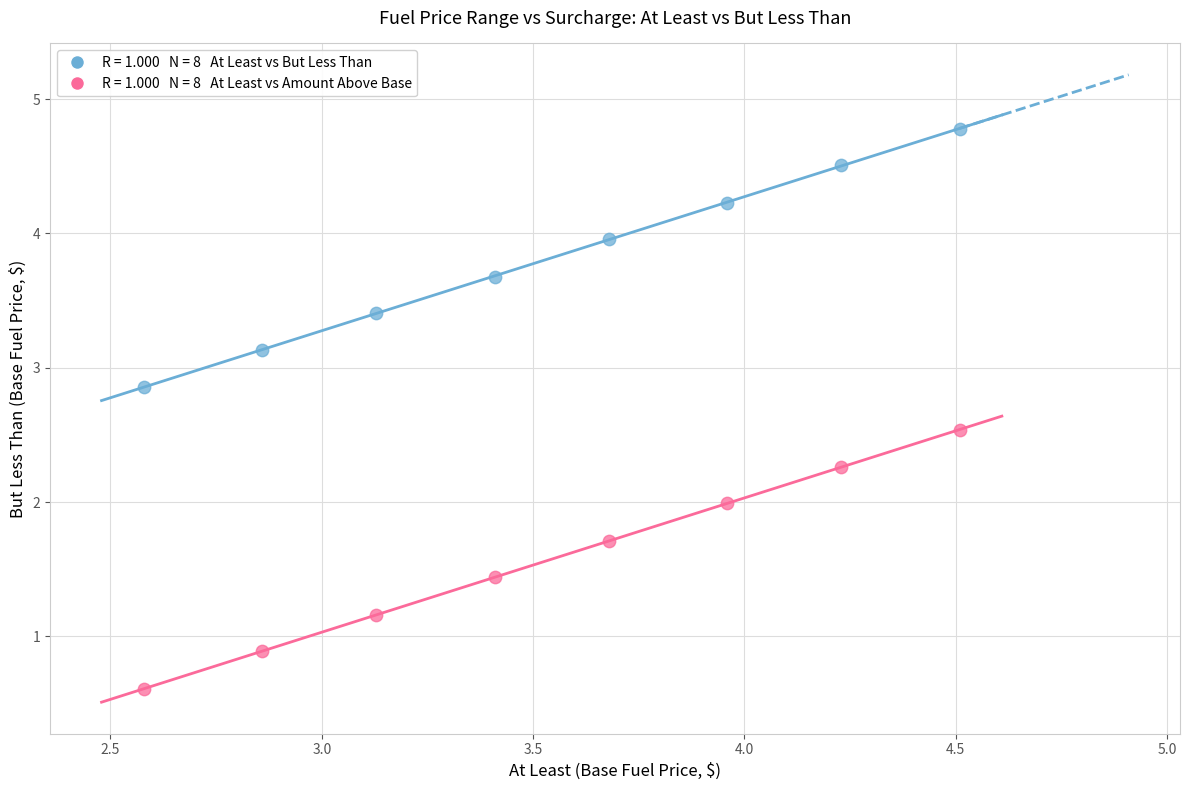

Across all data points, what is the range of X values (max minus min)?

1.9